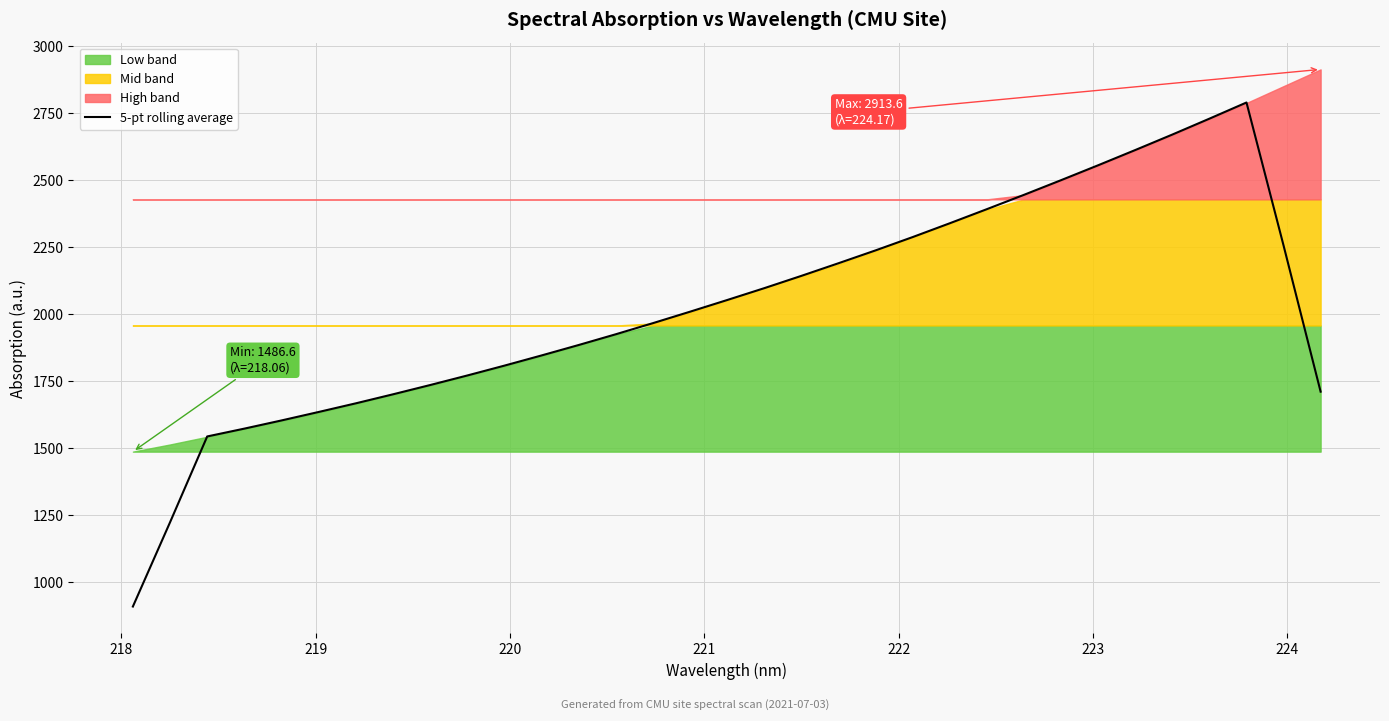

What is the highest value of the 5-pt rolling average series?

2789.9